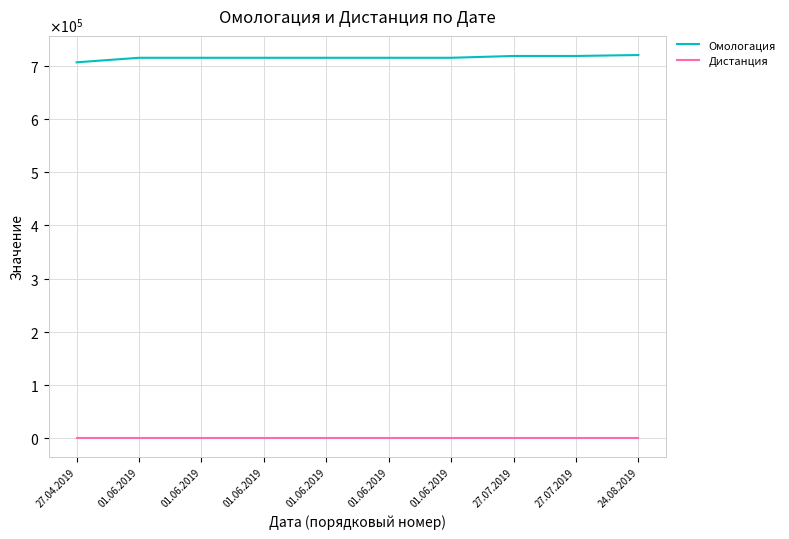

The value of Омологация at 24.08.2019 is 1184277. True or false?

False